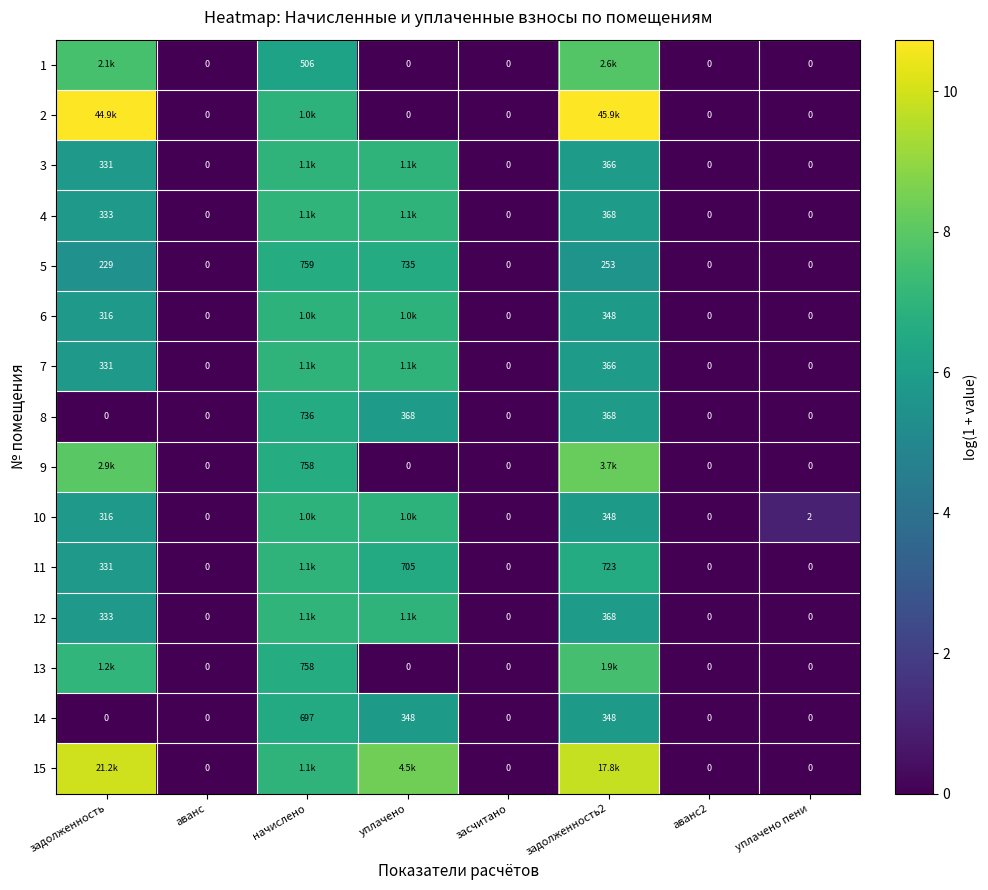

What is the maximum value shown in the chart?

10.7